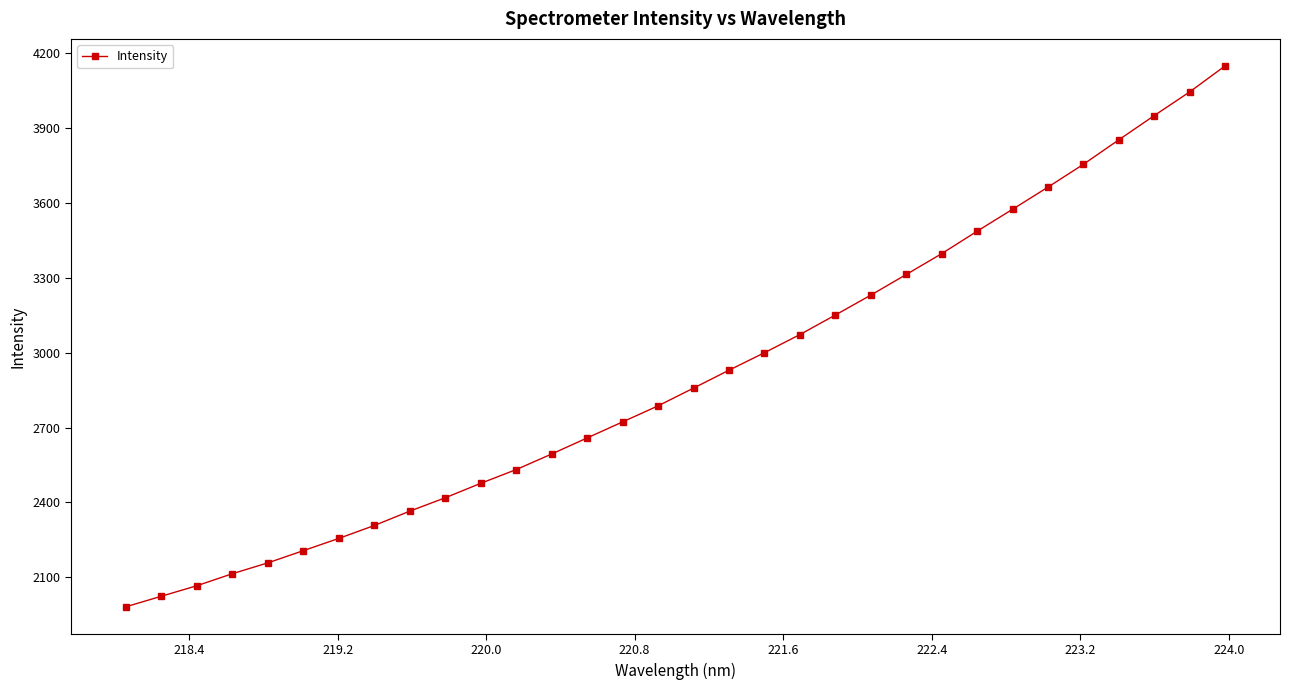

What is the difference between the maximum and second lowest values?

2124.3